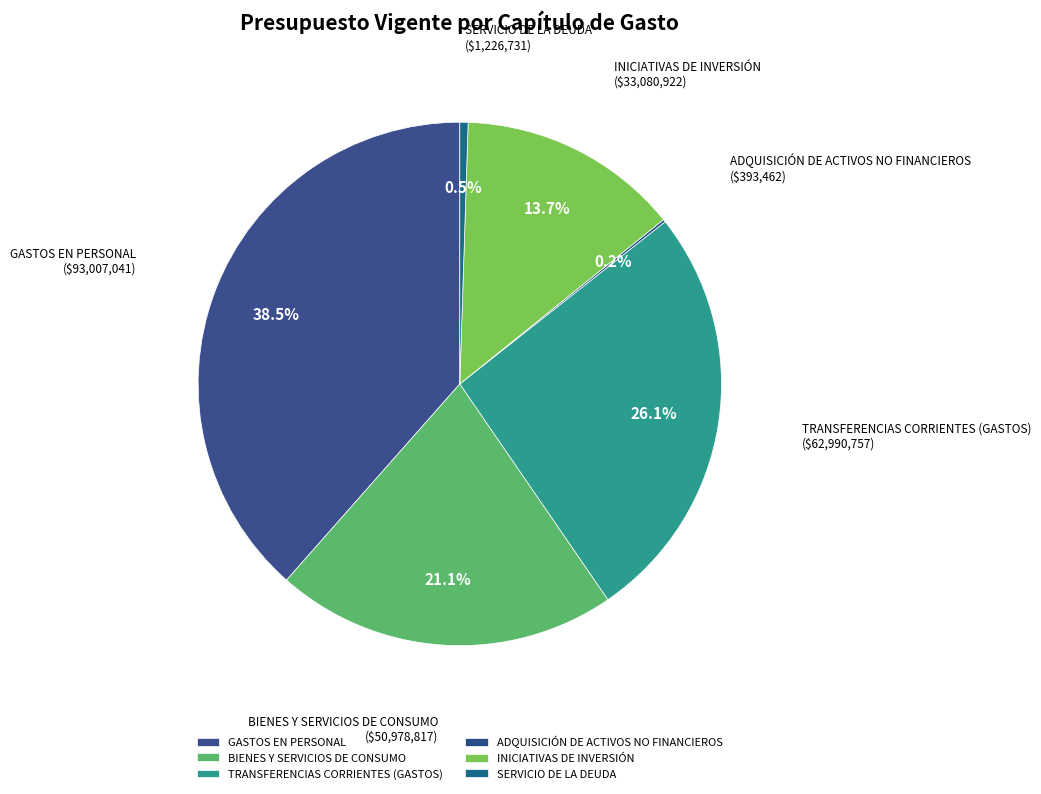

What portion of the pie excludes BIENES Y SERVICIOS DE CONSUMO?

78.9%